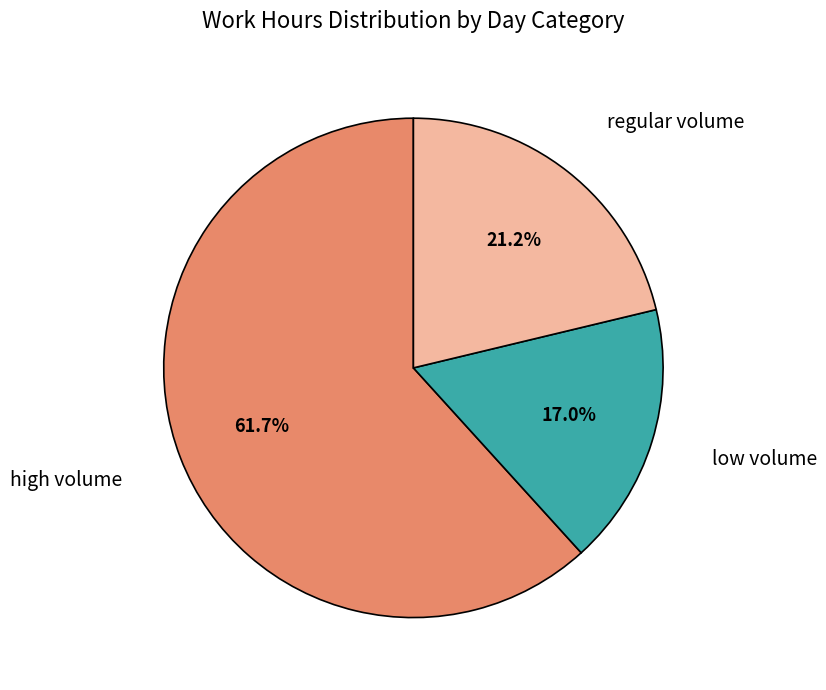

Is regular volume the majority of the pie?

No